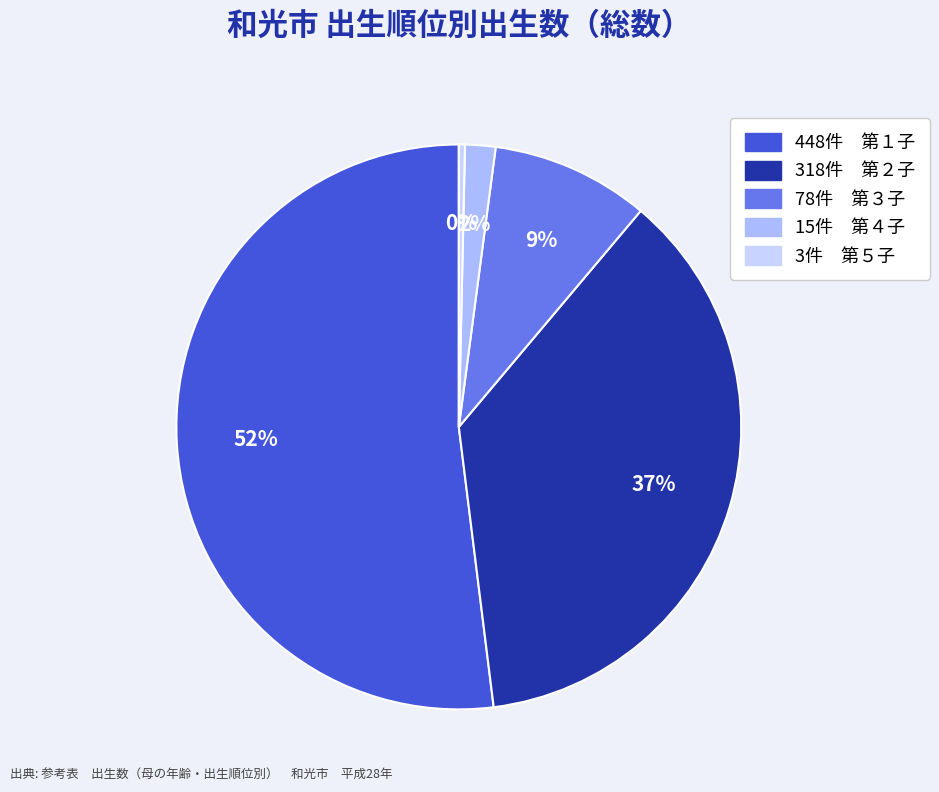

How many slices are in this pie chart?

5